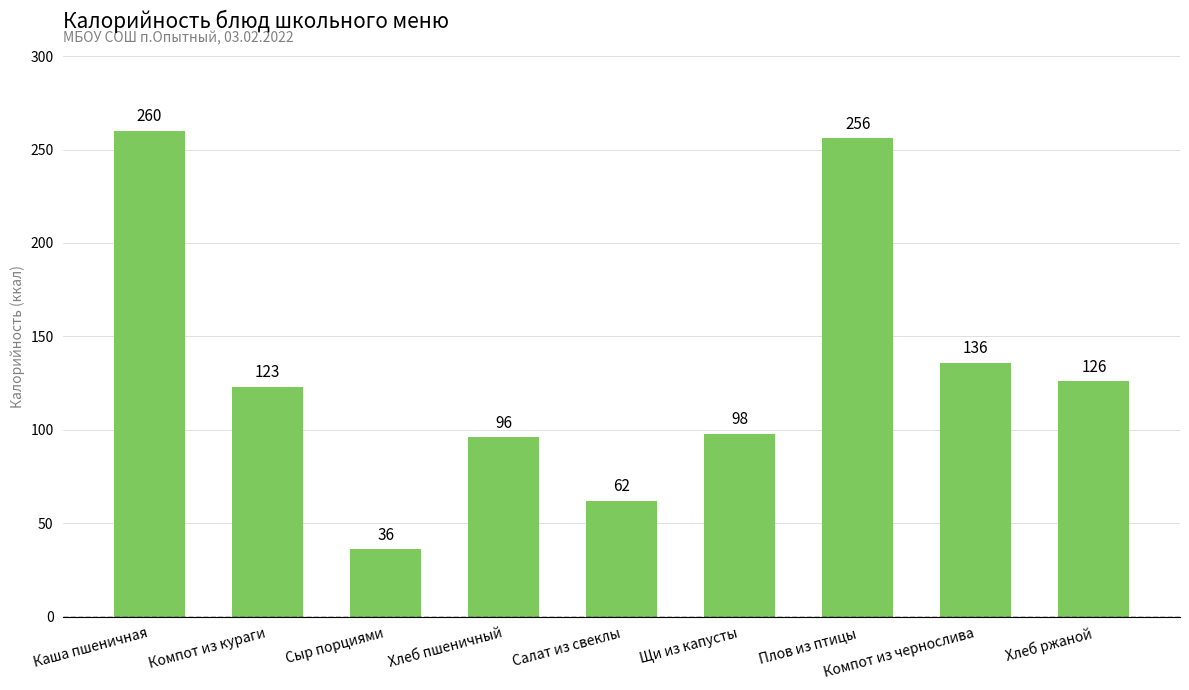

How many data points are less than 123?

4